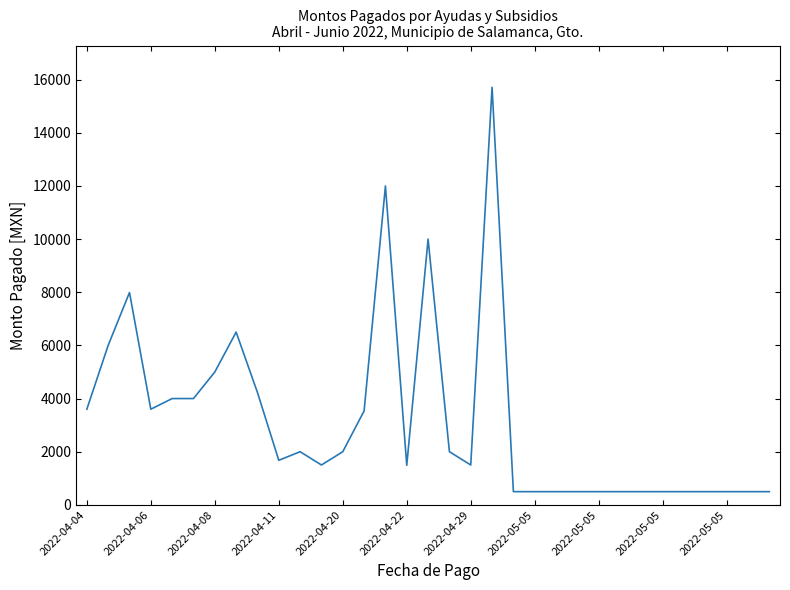

What is the average value?

3175.1